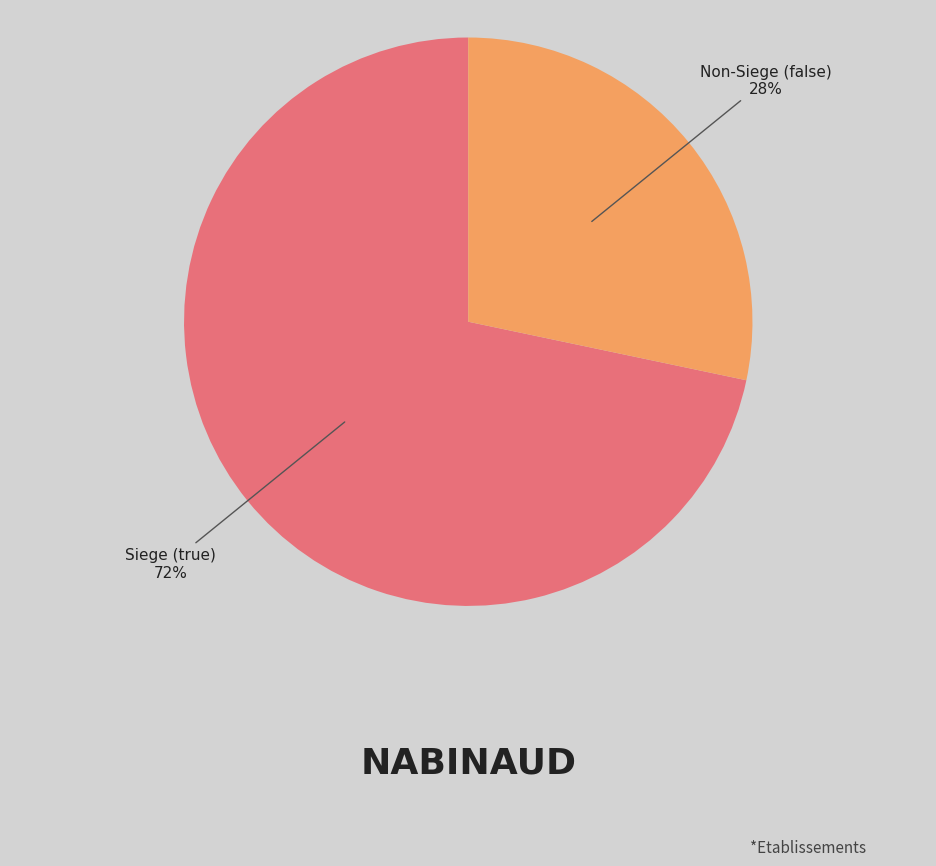

To the nearest percent, what is the average slice percentage?

50%